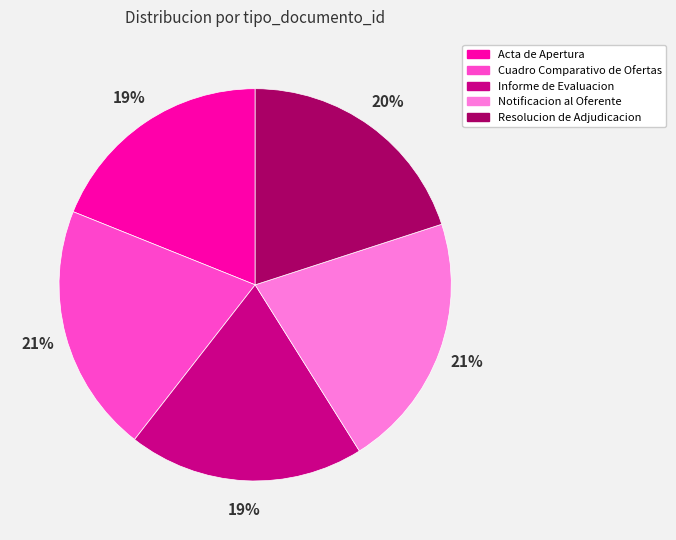

Is it true that Notificacion al Oferente is 21% of the pie?

True